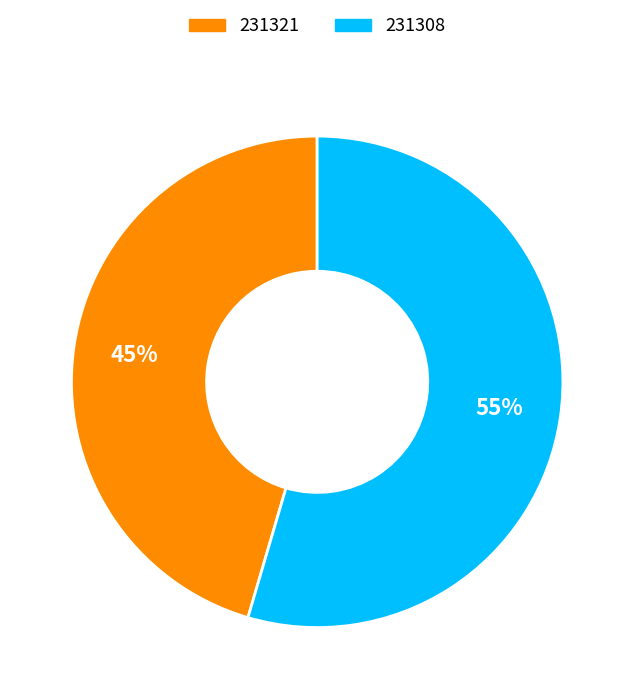

Does 231308 account for over 50% of the chart?

Yes